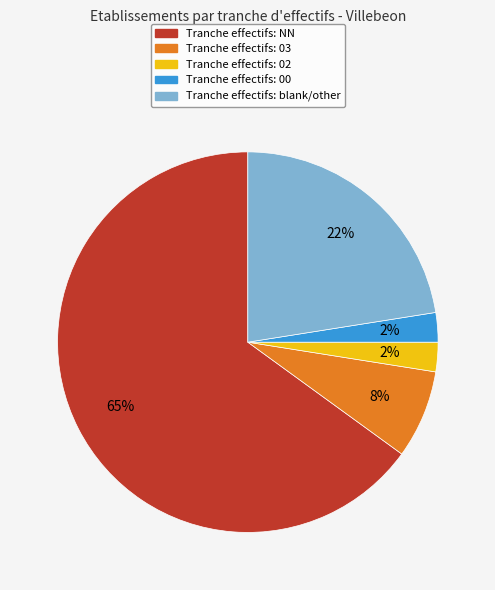

How many slices are in this pie chart?

5